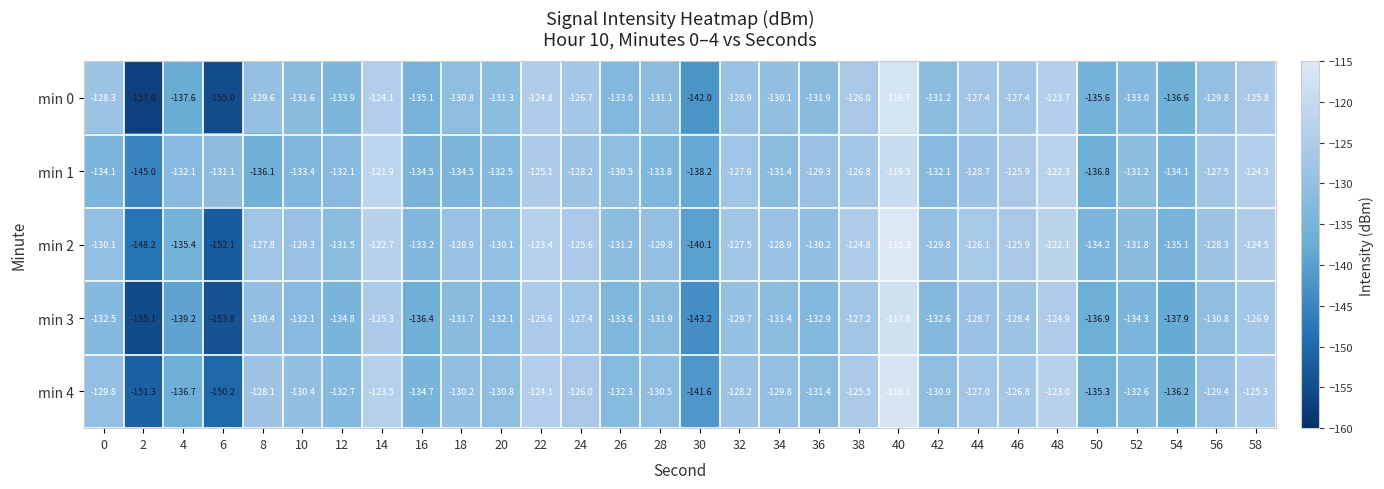

What is the sum of the min 2 values at 14 and 52?

-254.5